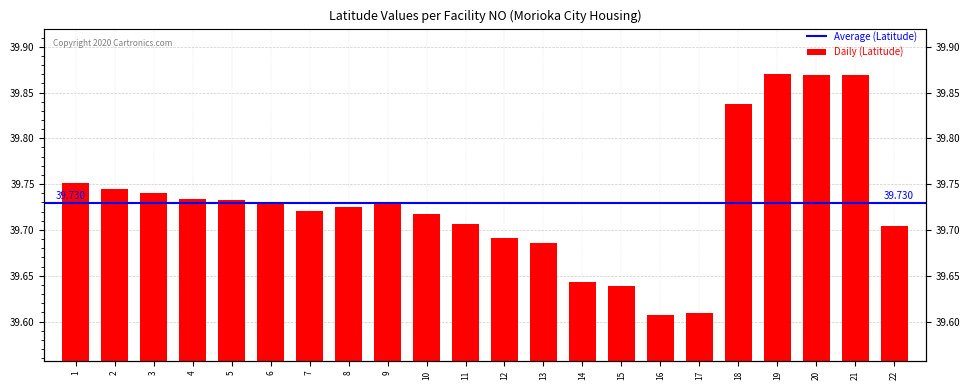

What is the sum of all values?

874.1